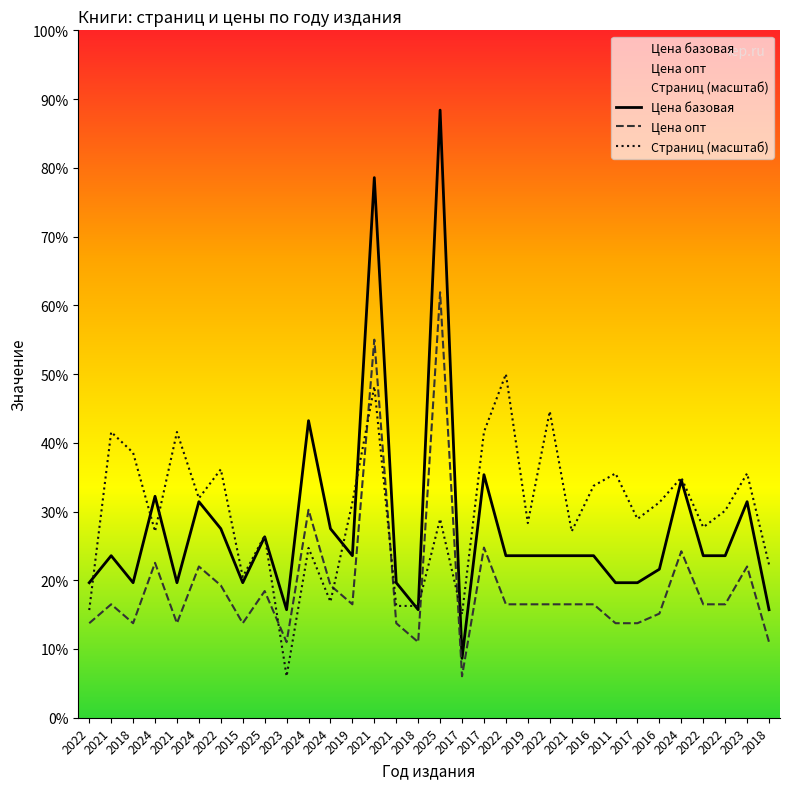

Reading left to right, transcribe all the data shown in this chart.

Страниц: 2022=438.6	2021=1163.9	2018=1079.5	2024=759.0	2021=1163.9	2024=894.0	2022=1012.0	2015=573.5	2025=742.2	2023=168.7	2024=691.6	2024=472.3	2019=877.1	2021=1349.4	2021=455.4	2018=455.4	2025=809.6	2017=421.7	2017=1163.9	2022=1400.0	2019=792.8	2022=1248.2	2021=759.0	2016=944.6	2011=995.2	2017=809.6	2016=877.1	2024=978.3	2022=775.9	2022=843.4	2023=995.2	2018=624.1
Цена базовая: 2022=550.0	2021=660.0	2018=550.0	2024=902.0	2021=550.0	2024=880.0	2022=770.0	2015=550.0	2025=737.0	2023=440.0	2024=1210.0	2024=770.0	2019=660.0	2021=2200.0	2021=550.0	2018=440.0	2025=2475.0	2017=242.0	2017=990.0	2022=660.0	2019=660.0	2022=660.0	2021=660.0	2016=660.0	2011=550.0	2017=550.0	2016=605.0	2024=968.0	2022=660.0	2022=660.0	2023=880.0	2018=440.0
Цена опт: 2022=385.0	2021=462.0	2018=385.0	2024=631.0	2021=385.0	2024=616.0	2022=539.0	2015=385.0	2025=516.0	2023=308.0	2024=847.0	2024=539.0	2019=462.0	2021=1540.0	2021=385.0	2018=308.0	2025=1733.0	2017=169.0	2017=693.0	2022=462.0	2019=462.0	2022=462.0	2021=462.0	2016=462.0	2011=385.0	2017=385.0	2016=424.0	2024=678.0	2022=462.0	2022=462.0	2023=616.0	2018=308.0